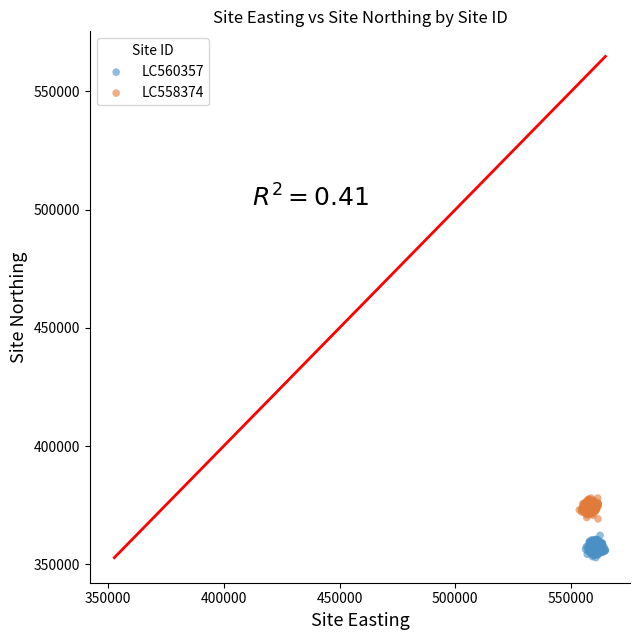

Which series reaches the minimum Y coordinate?

LC560357